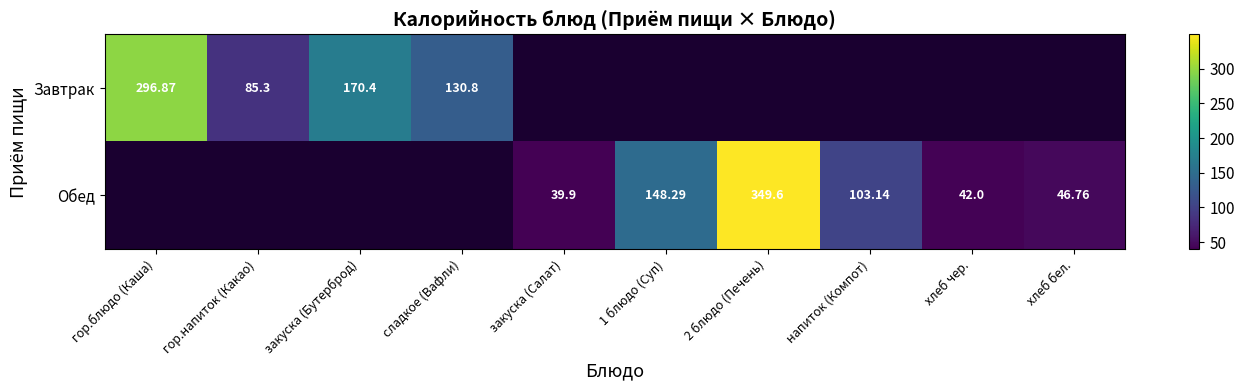

What is the difference between the Обед values at хлеб чер. and 2 блюдо (Печень)?

307.6